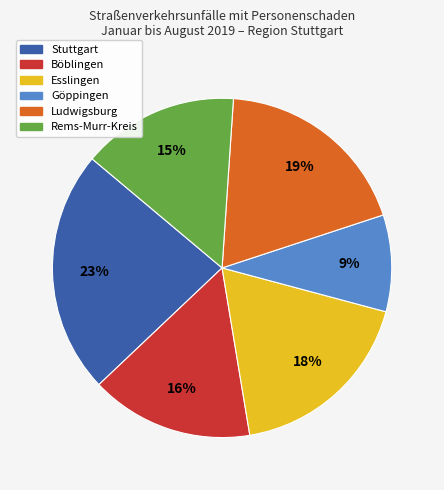

Count the number of slices in the pie.

6